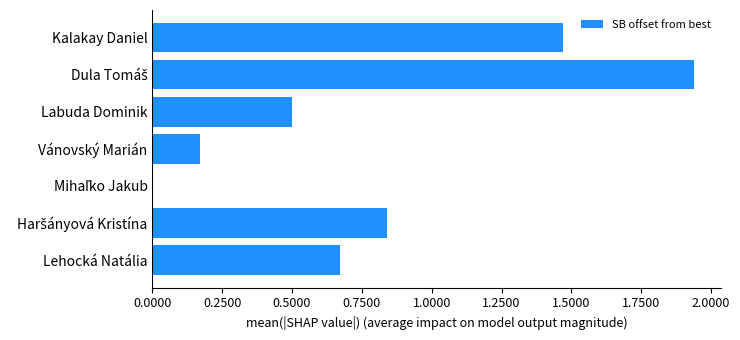

Which has a higher value, Lehocká Natália or Vánovský Marián?

Lehocká Natália